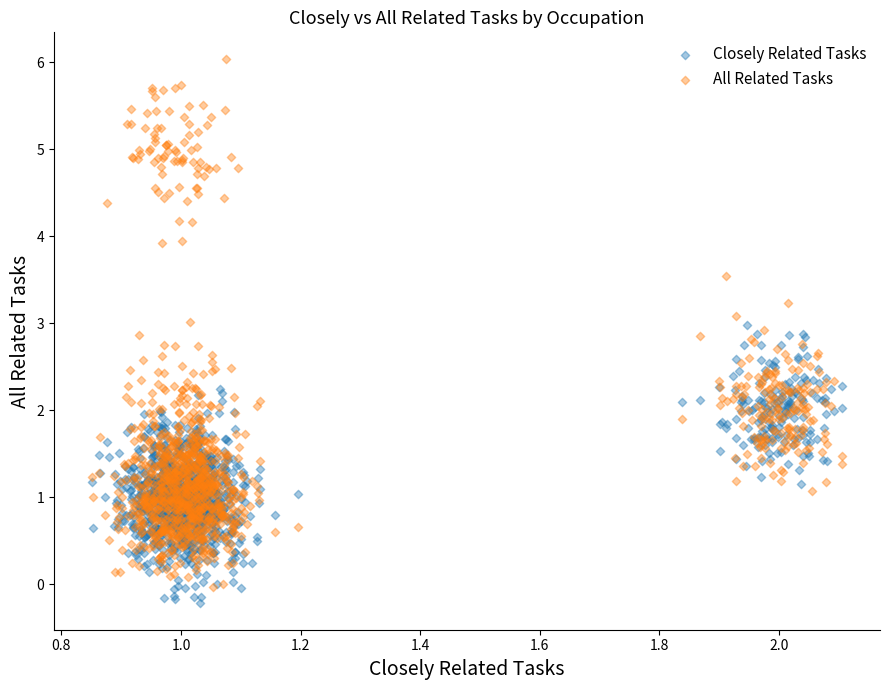

Which series reaches the maximum Y coordinate?

All Related Tasks